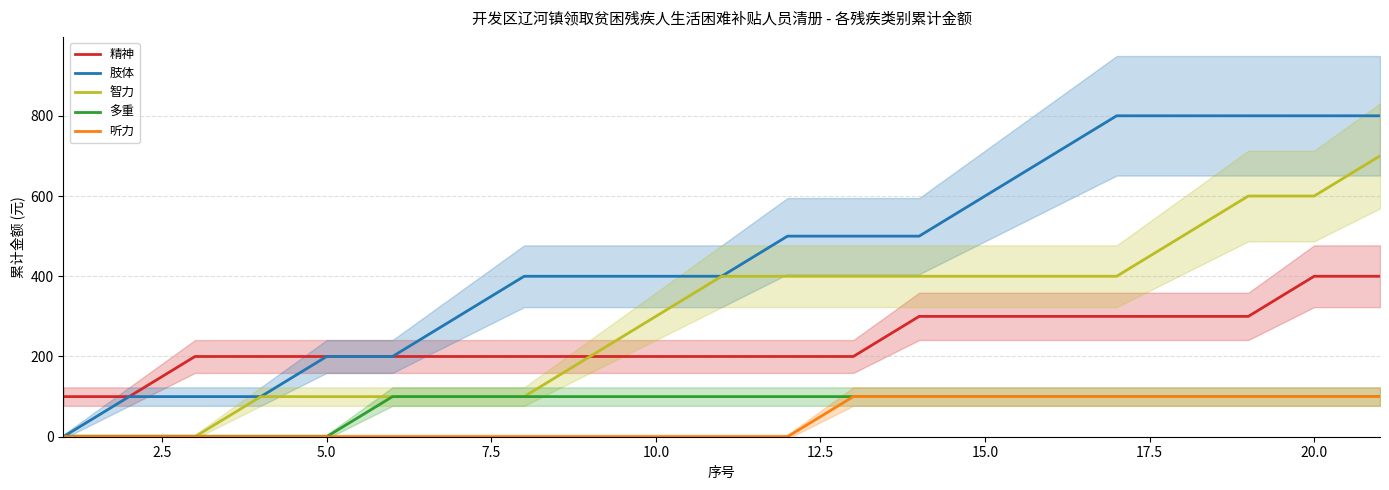

What is the highest value of the 肢体 series?

800